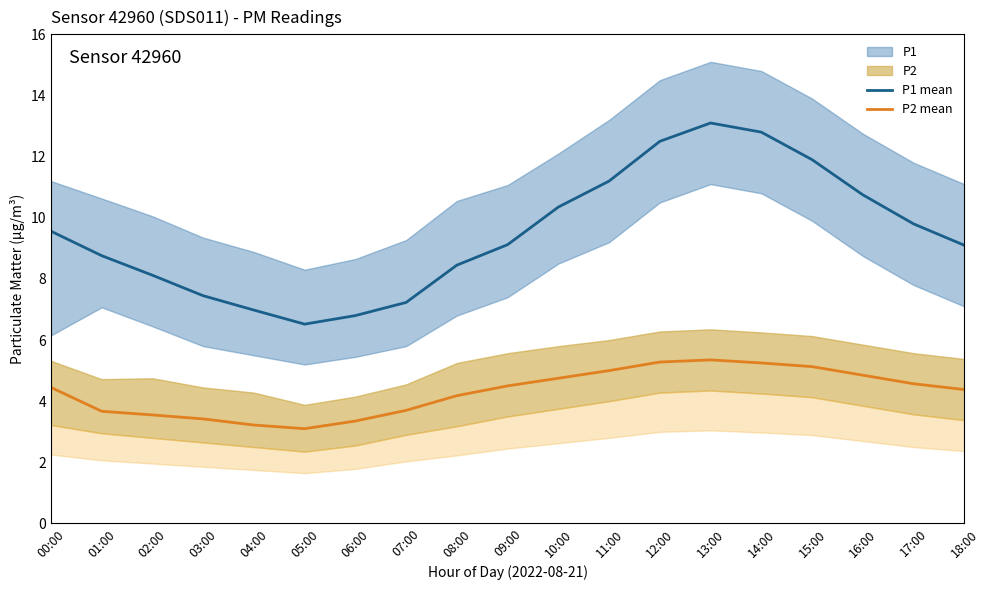

Reading left to right, transcribe all the data shown in this chart.

P1 mean: 00:00=9.6	01:00=8.8	02:00=8.1	03:00=7.5	04:00=7.0	05:00=6.5	06:00=6.8	07:00=7.2	08:00=8.4	09:00=9.1	10:00=10.3	11:00=11.2	12:00=12.5	13:00=13.1	14:00=12.8	15:00=11.9	16:00=10.8	17:00=9.8	18:00=9.1
P2 mean: 00:00=4.5	01:00=3.7	02:00=3.5	03:00=3.4	04:00=3.2	05:00=3.1	06:00=3.4	07:00=3.7	08:00=4.2	09:00=4.5	10:00=4.8	11:00=5.0	12:00=5.3	13:00=5.3	14:00=5.2	15:00=5.1	16:00=4.8	17:00=4.6	18:00=4.4